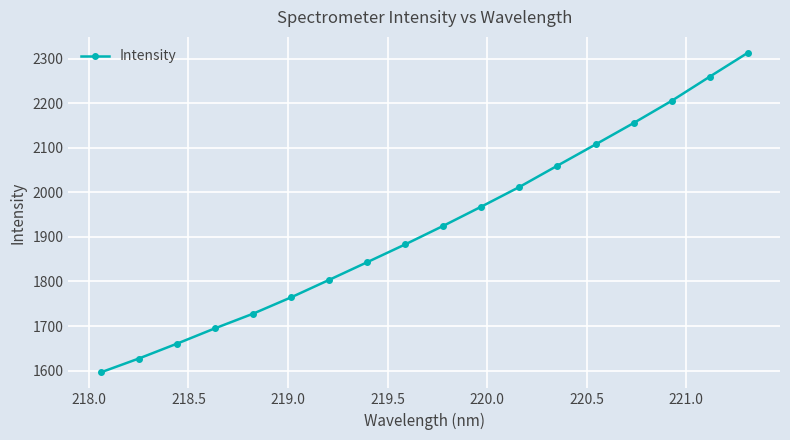

What is the difference between the maximum and minimum values?

716.9